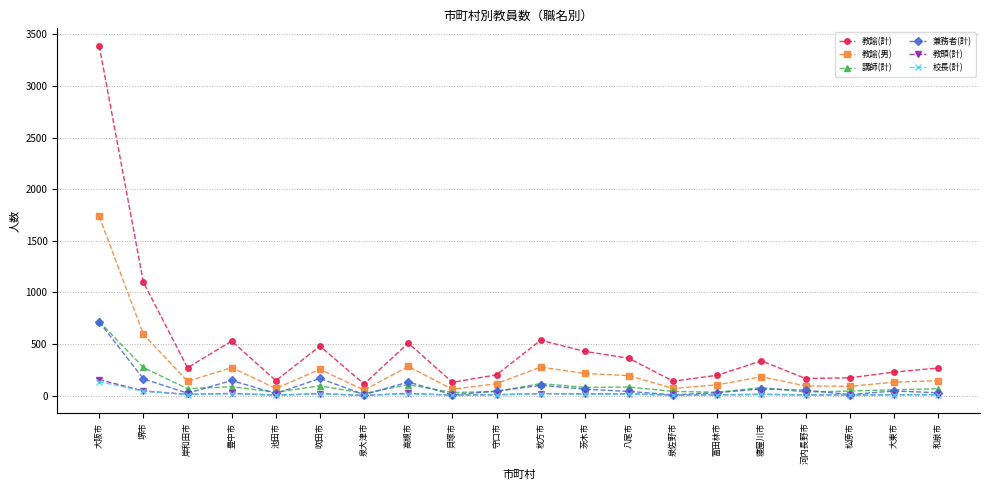

At which category does 教諭(男) reach its first local peak?

豊中市